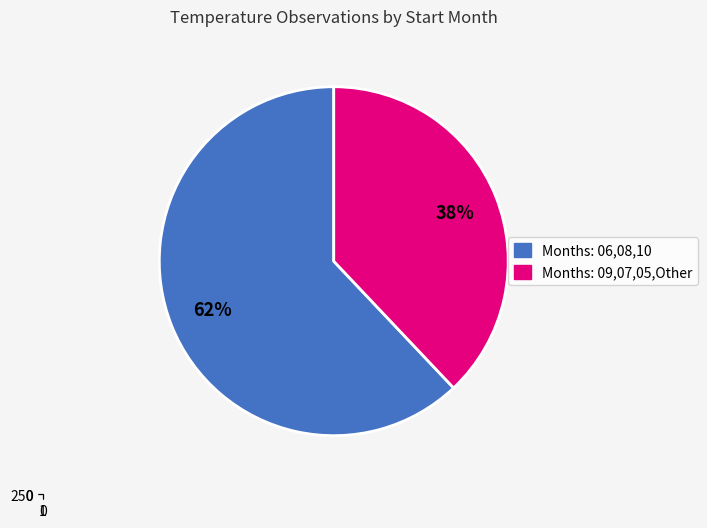

Is it true that 09 is 19% of the pie?

True